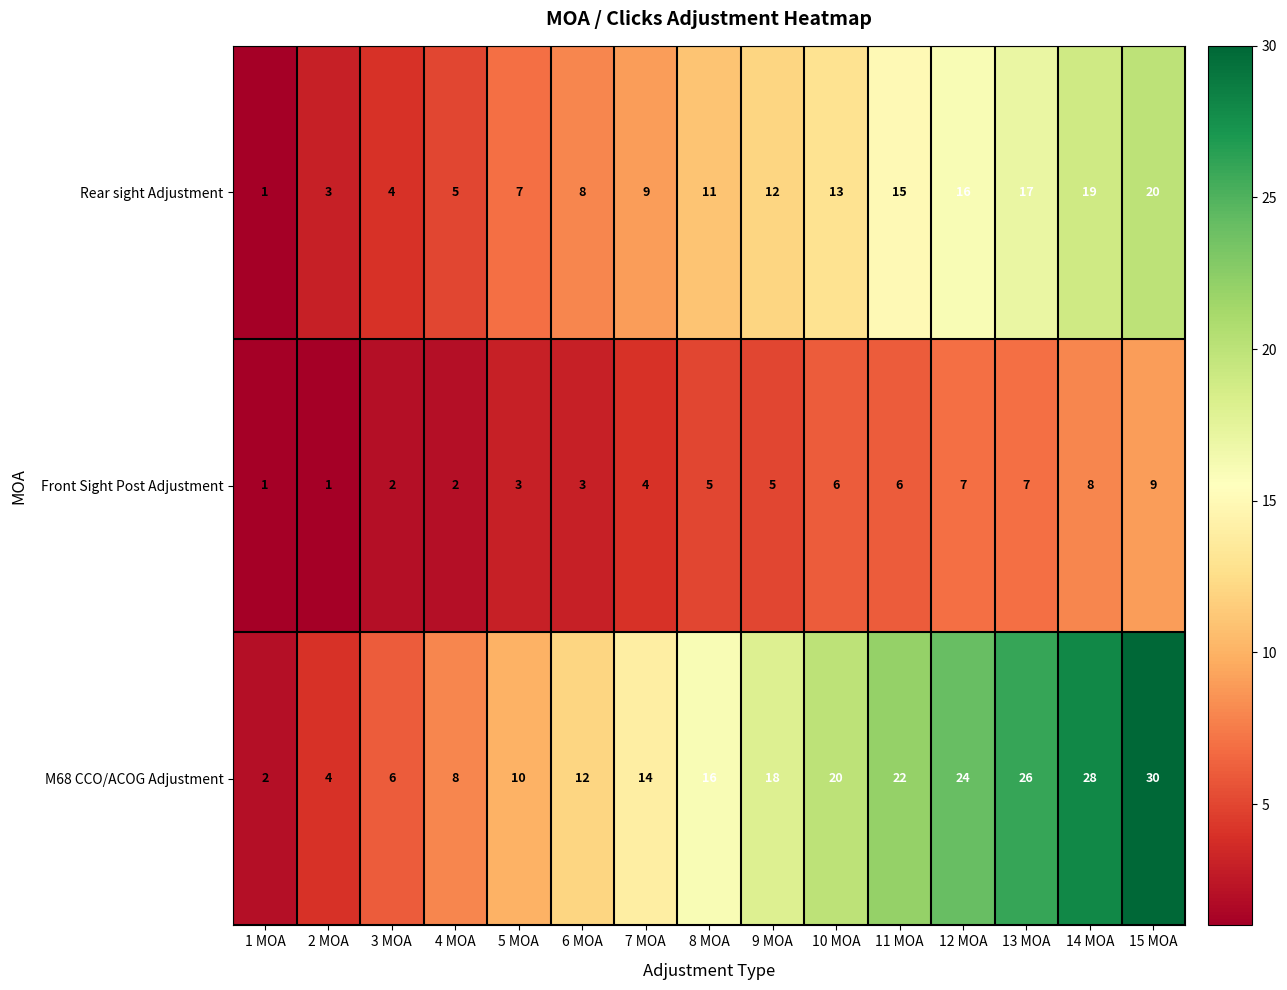

What is the difference between the maximum and minimum values in the M68 CCO/ACOG Adjustment series?

28